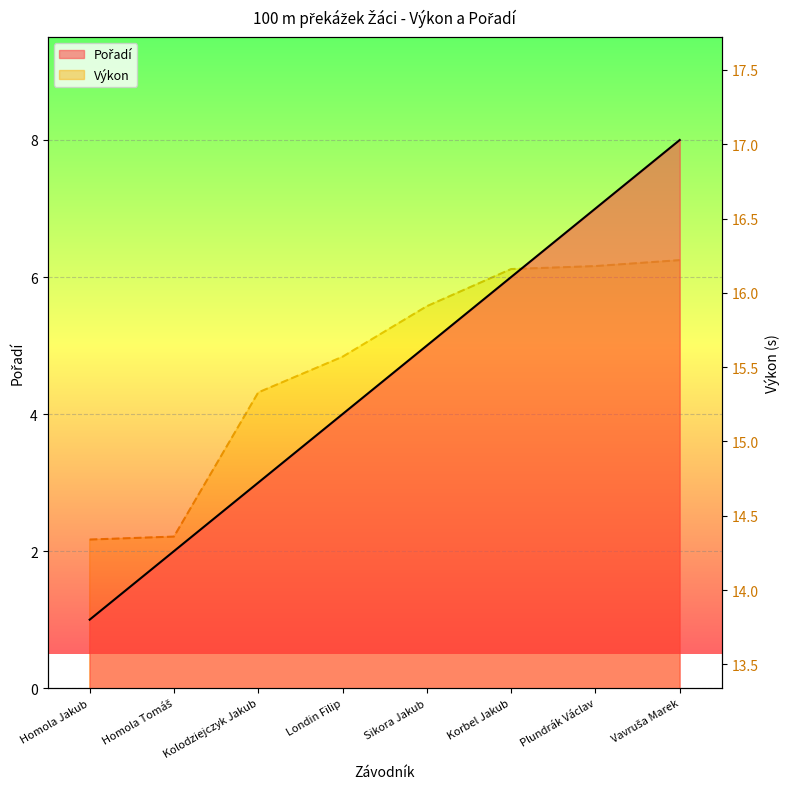

Which series has the largest range (max minus min)?

Pořadí